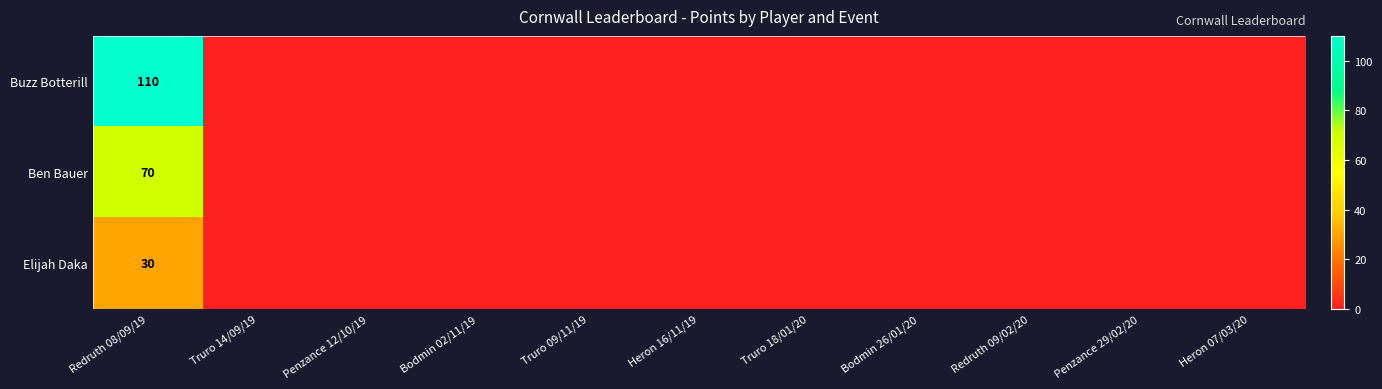

At Heron 16/11/19, list the series in order from largest to smallest.

Buzz Botterill, Ben Bauer, Elijah Daka